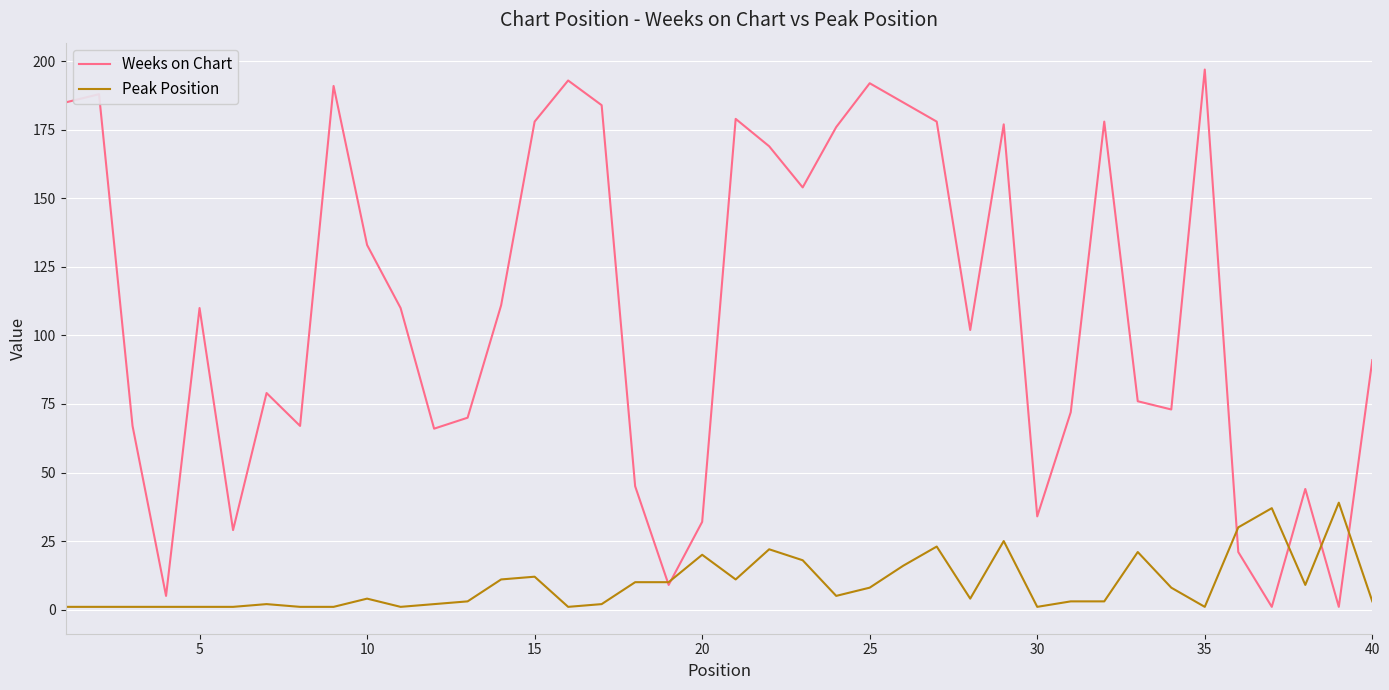

Which series has the largest total across all categories?

Weeks on Chart